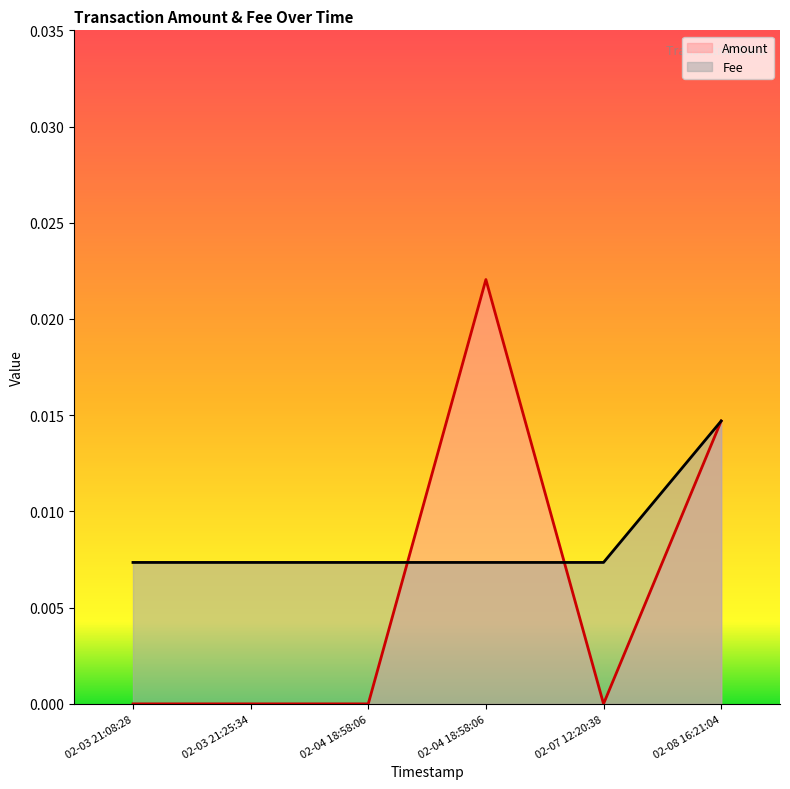

Which series has the largest total across all categories?

Fee